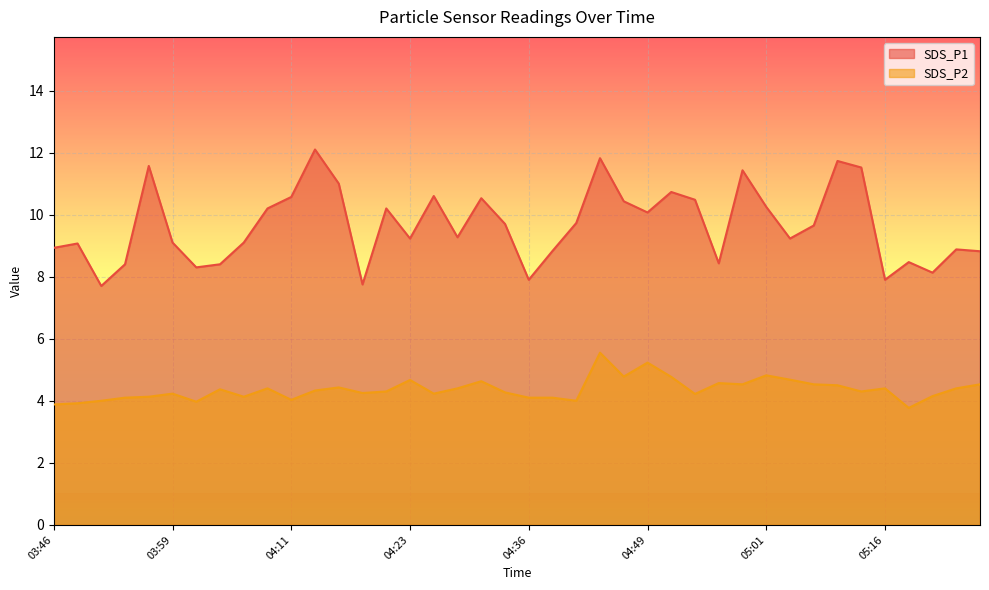

True or false: SDS_P2 has more than 1 points higher than both neighbors.

True